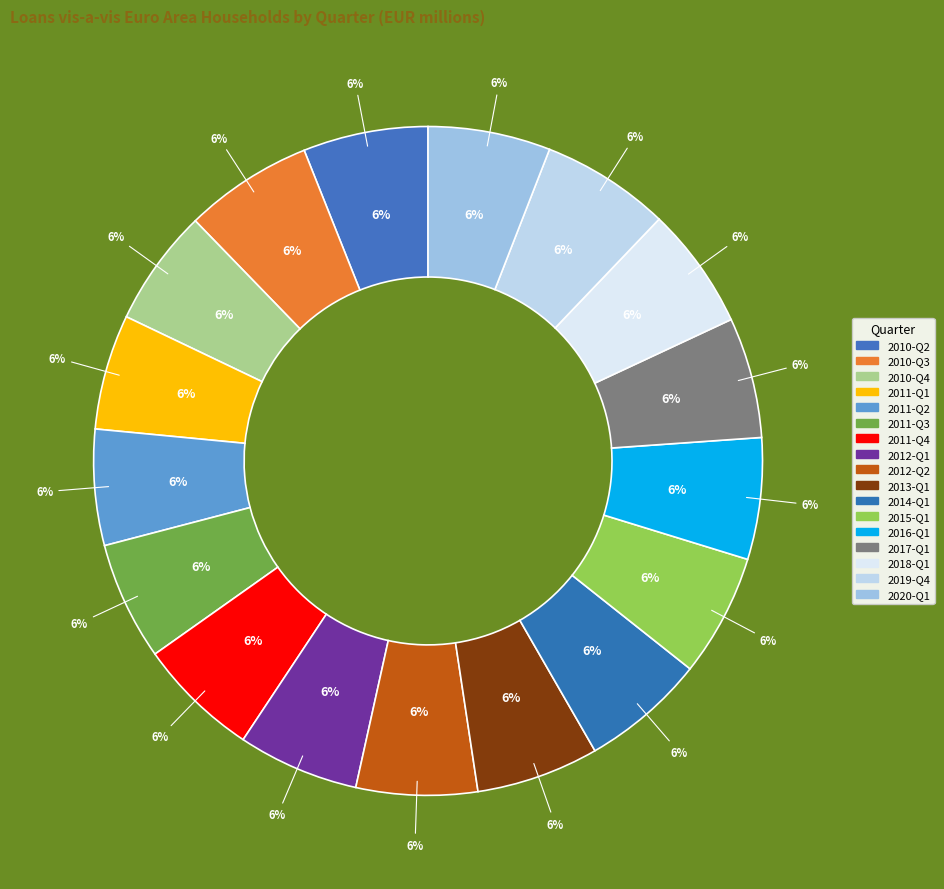

Does 2011-Q4 account for over 50% of the chart?

No